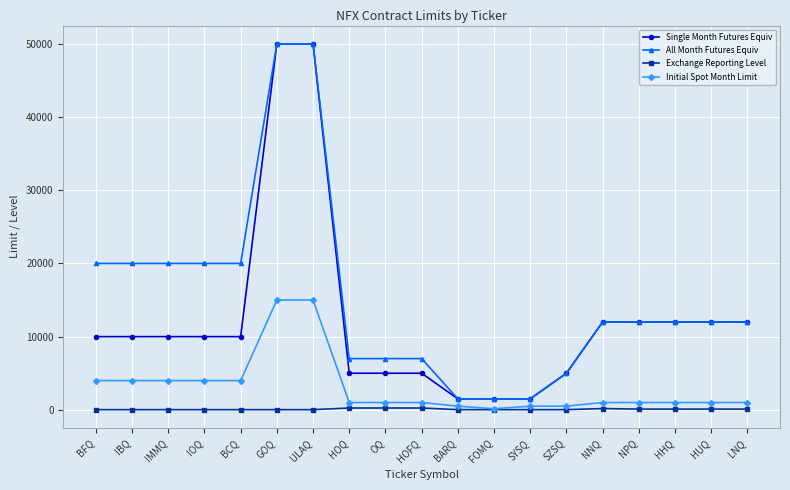

List the series in order of their overall mean, highest first.

All Month Futures Equiv, Single Month Futures Equiv, Initial Spot Month Limit, Exchange Reporting Level